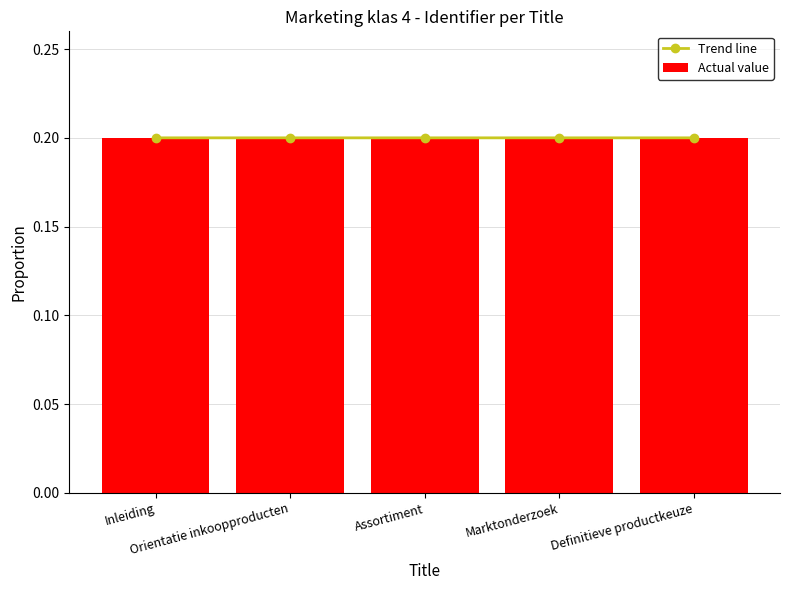

Count the Actual value values in the range 0 to 1.

5